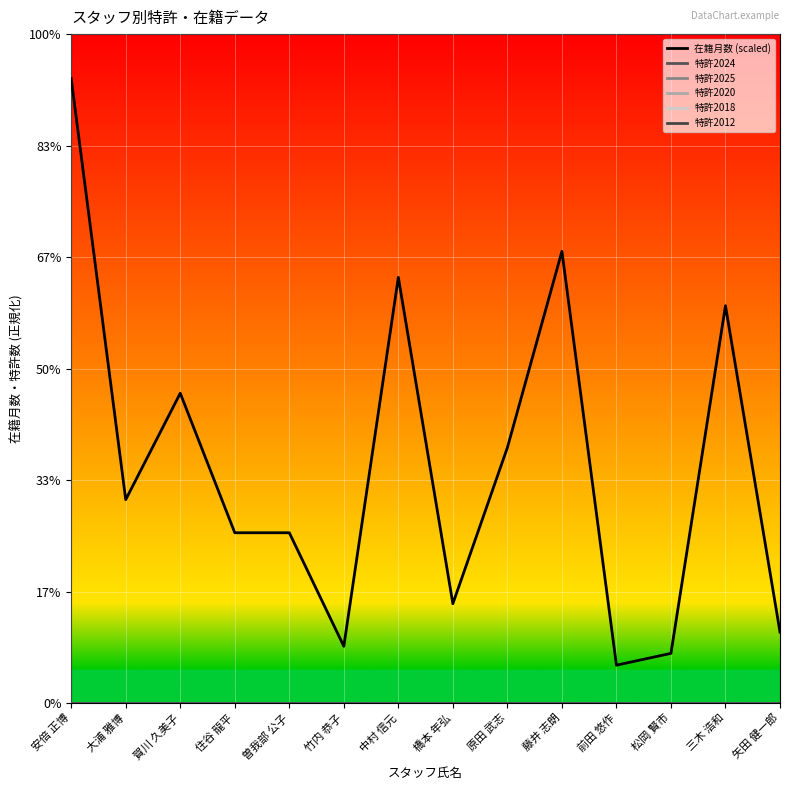

True or false: 特許2024 has more than 1 interior local peaks.

False